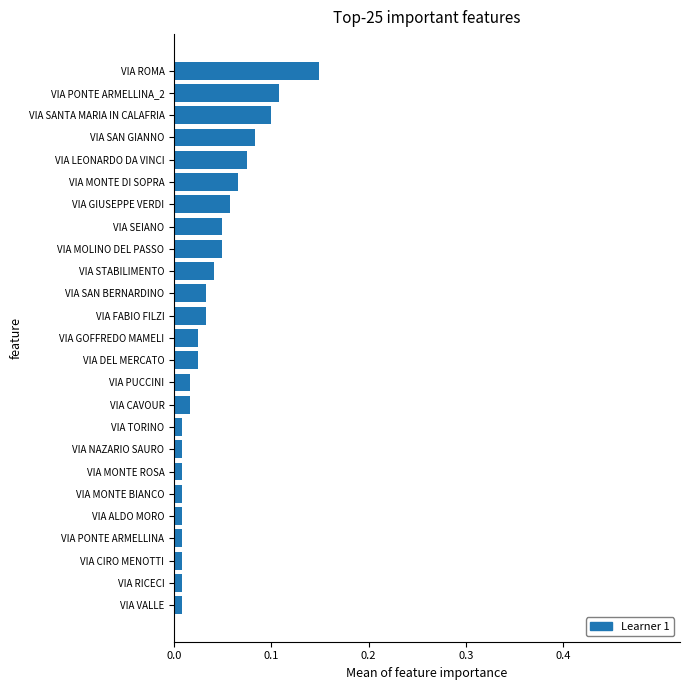

Does the chart contain stacked bars?

No